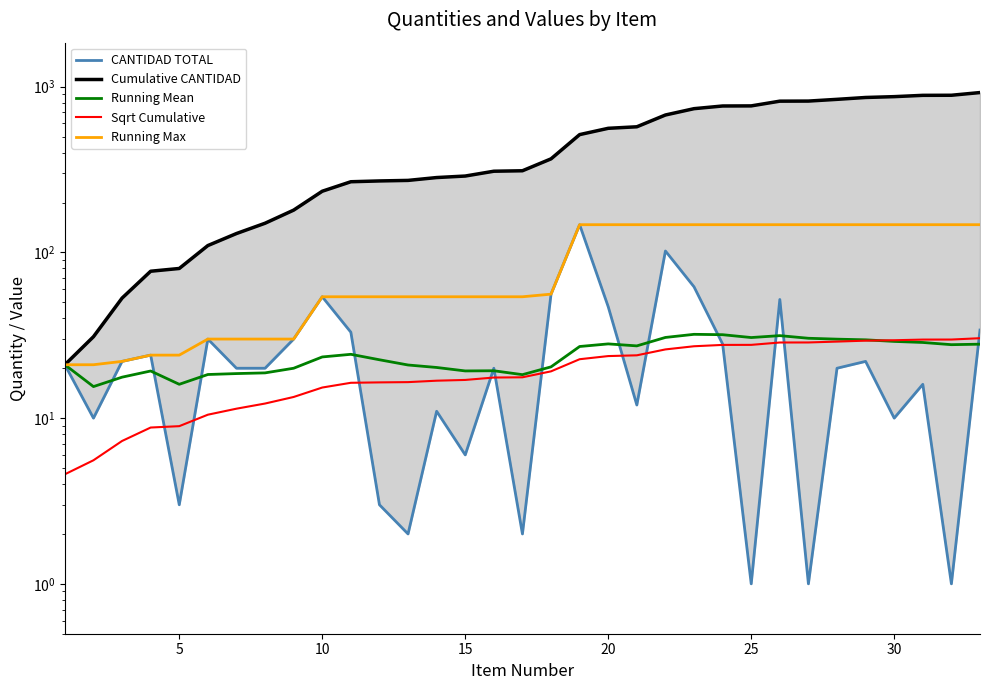

The value of Cumulative CANTIDAD at 30 is 887.0. True or false?

True